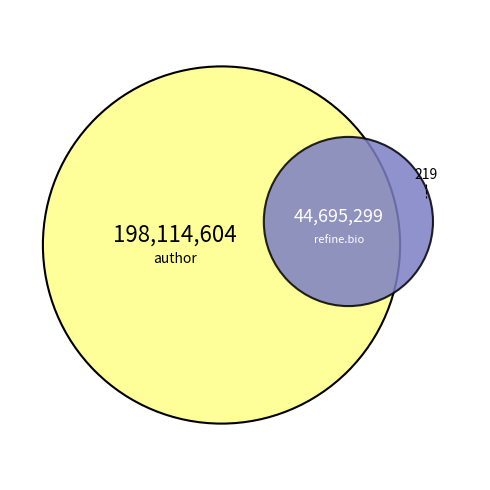

True or false: Rudolph W. Giuliani accounts for 14% of the total.

False